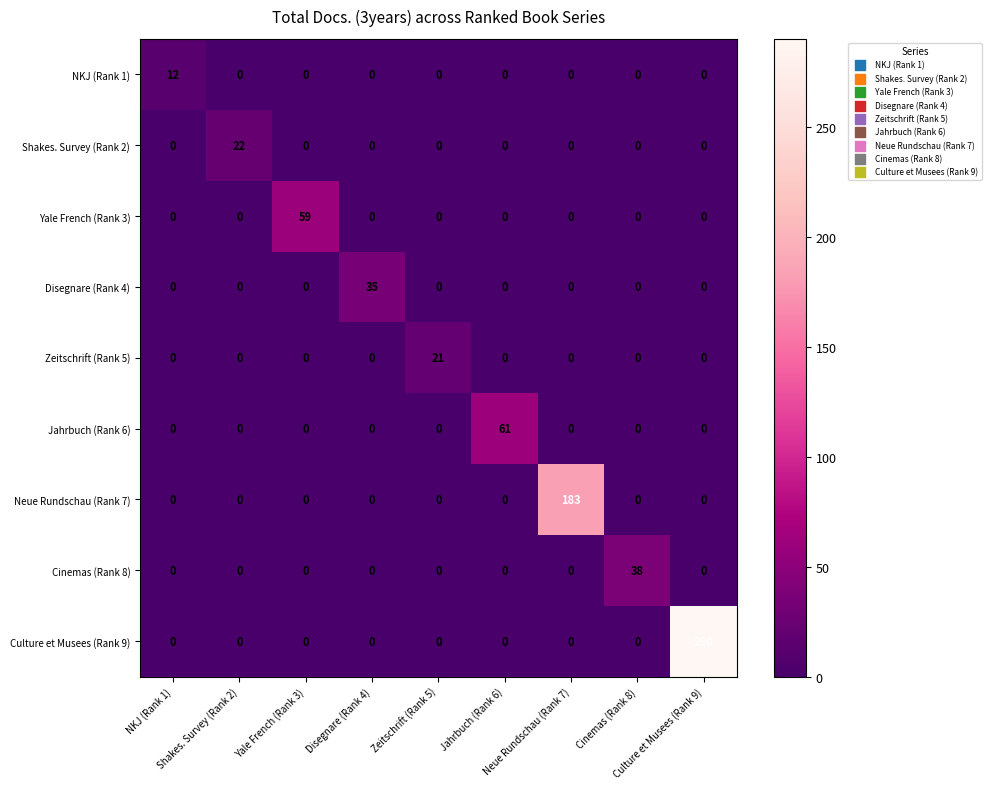

At which category is the sum across all series the highest?

Culture et Musees (Rank 9)